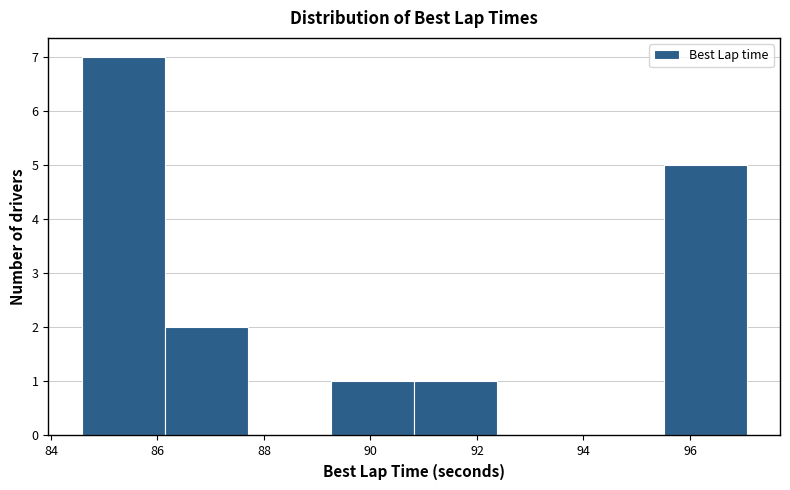

Reading left to right, transcribe this chart: for each bar, give the range it covers on the x-axis and its height. Neither the bar edges nor the heights are printed on the chart, so give them approximately, as read against the axes.

84.6 to 86.2: 7
86.2 to 87.6: 2
87.6 to 89.2: 0
89.2 to 90.8: 1
90.8 to 92.4: 1
92.4 to 94.0: 0
94.0 to 95.6: 0
95.6 to 97.0: 5